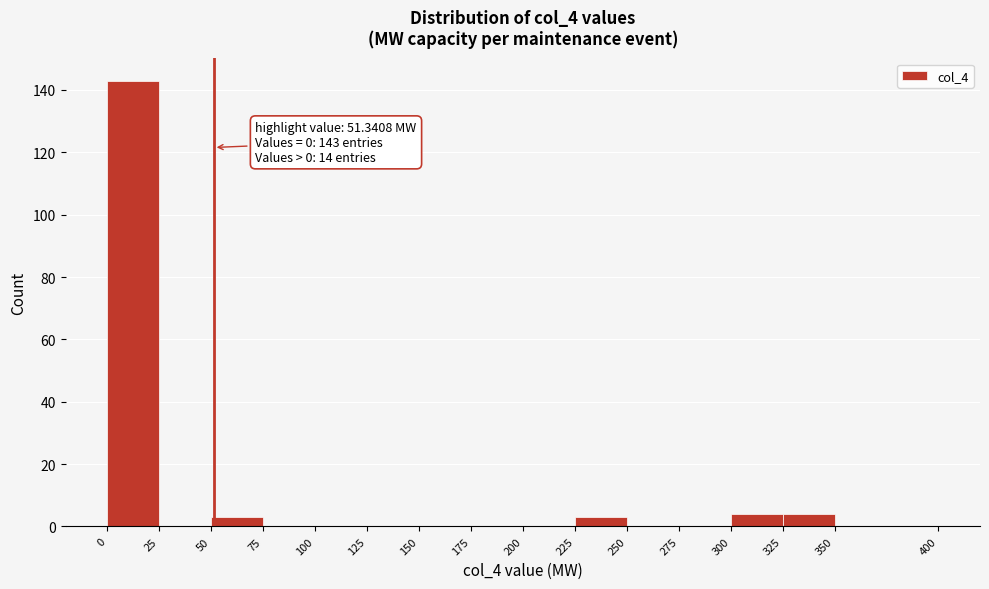

Which range on the x-axis has the tallest bar?

0 to 25